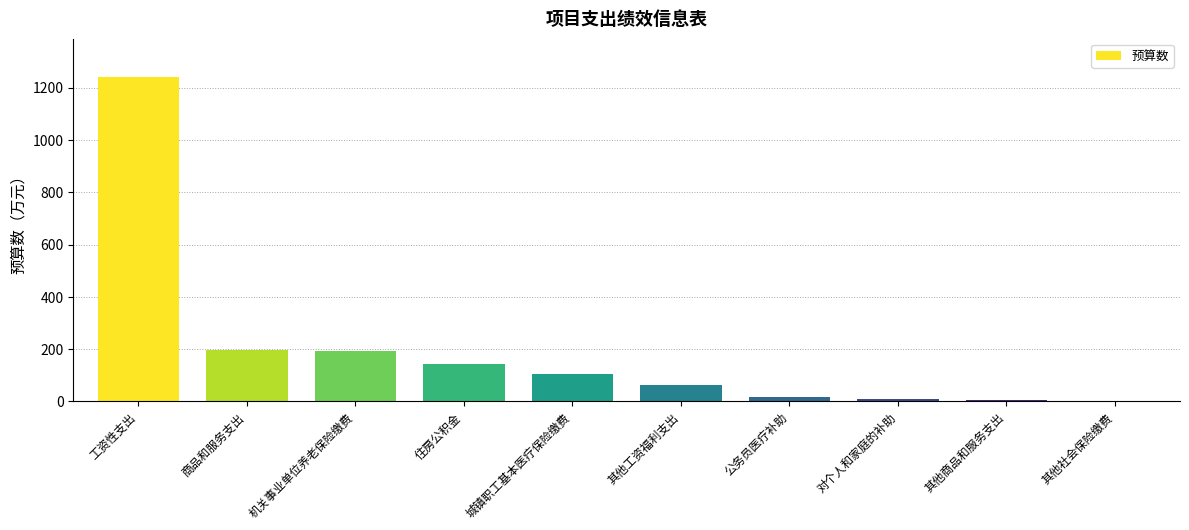

Which has a higher value, 对个人和家庭的补助 or 住房公积金?

住房公积金